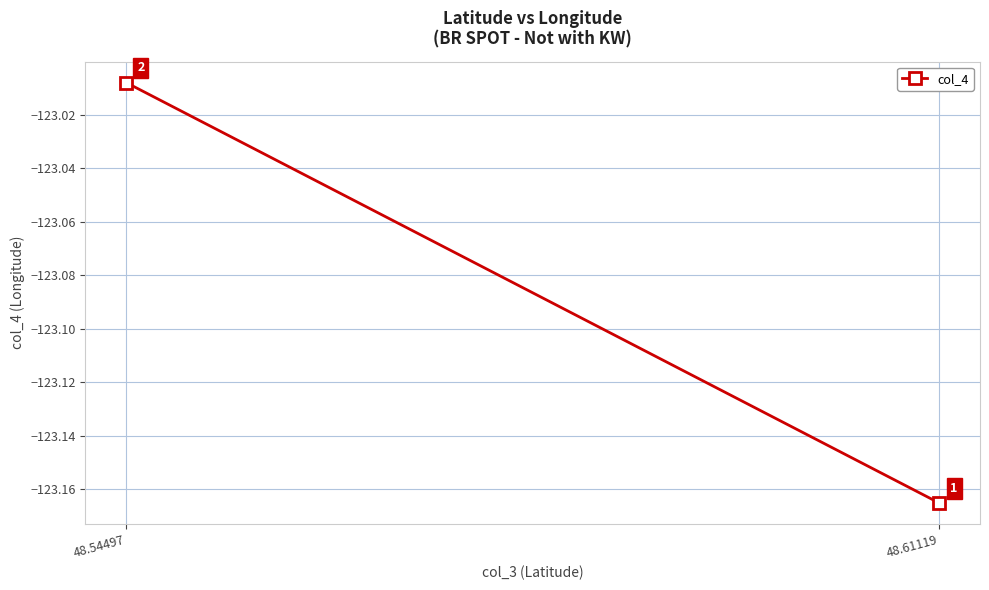

Is it true that the value at 48.61119 is -123.2?

True